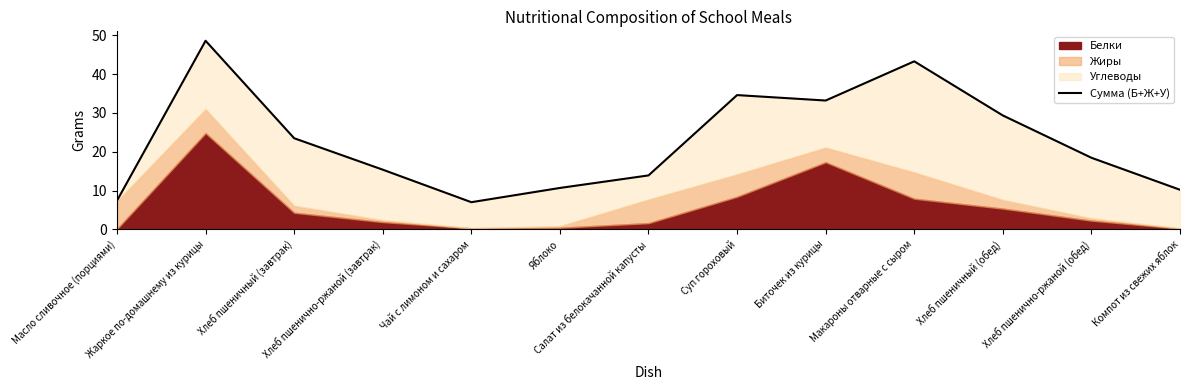

What is the difference between the values at Макароны отварные с сыром and Яблоко?

32.6